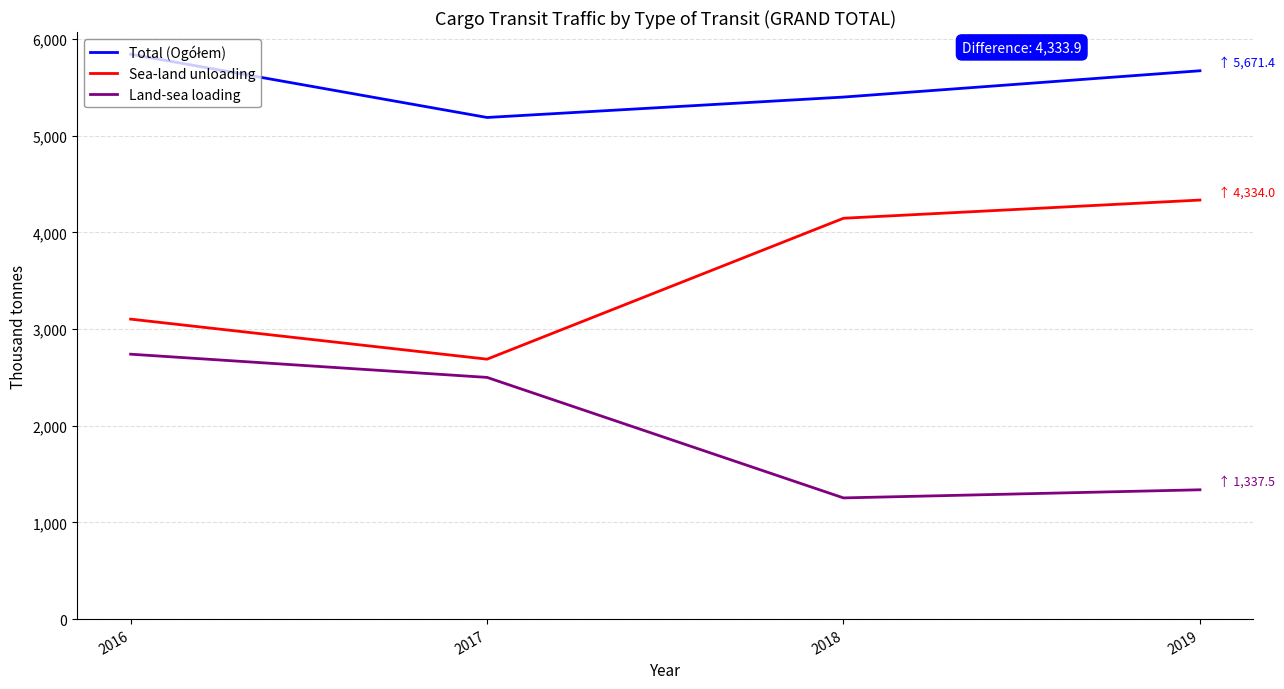

Where is the first local minimum for Sea-land unloading?

2017